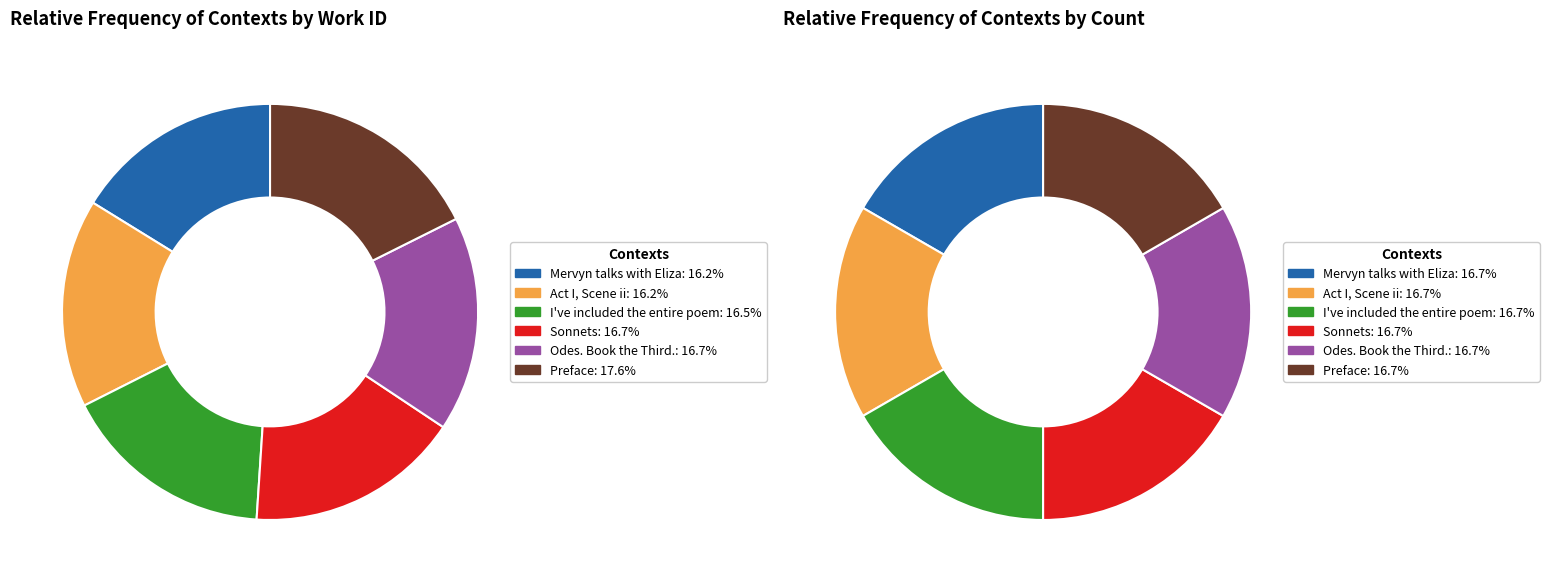

To the nearest percent, what percentage of the pie is Mervyn talks with Eliza?

16%